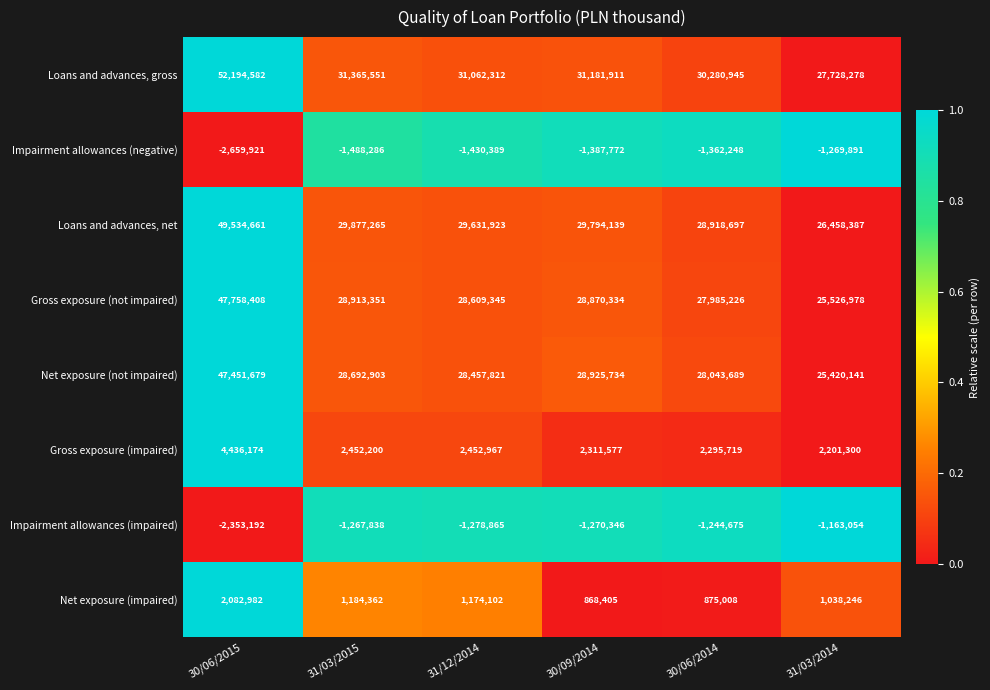

What is the difference between the highest and lowest values at 30/06/2014?

31643193